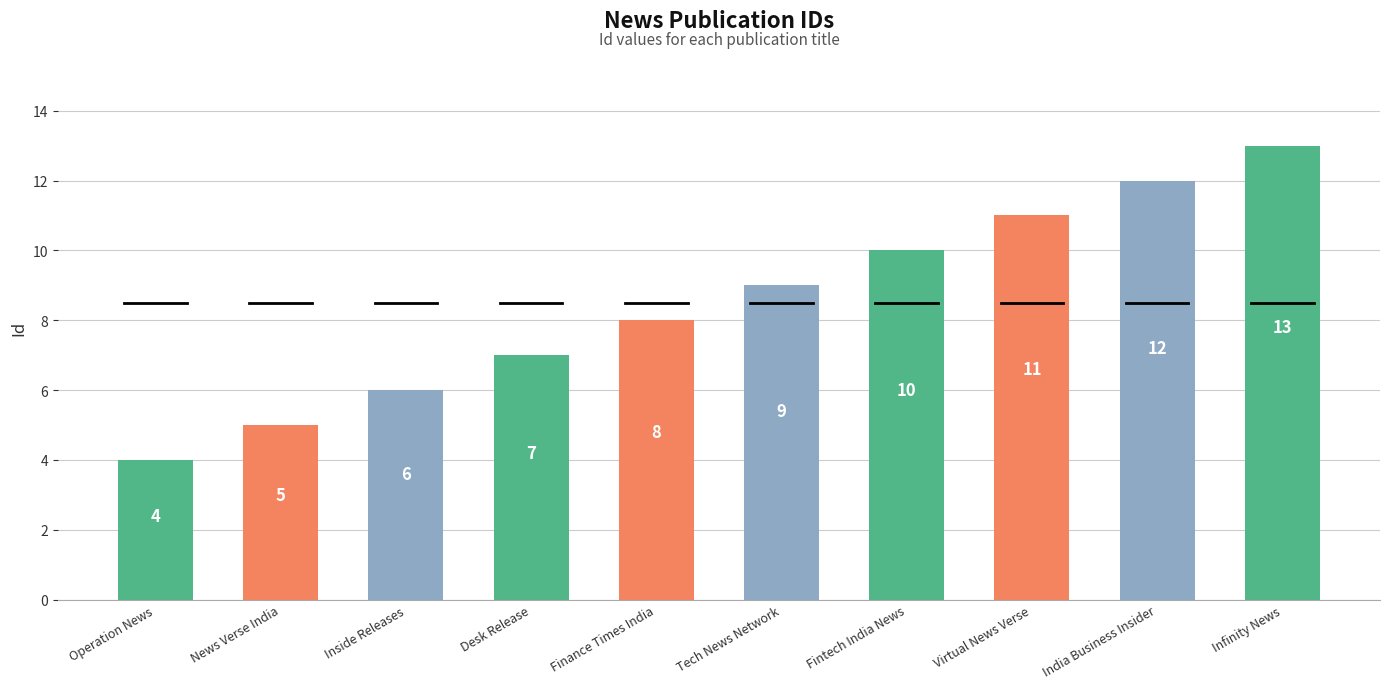

How many values are below 9?

5